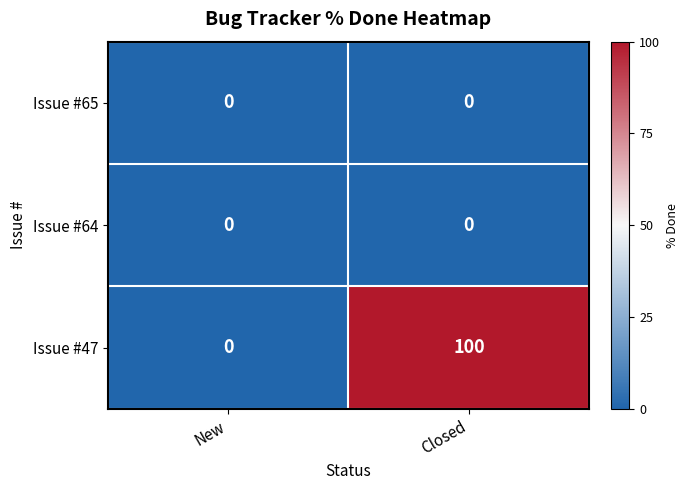

At which category is the sum across all series the highest?

Closed